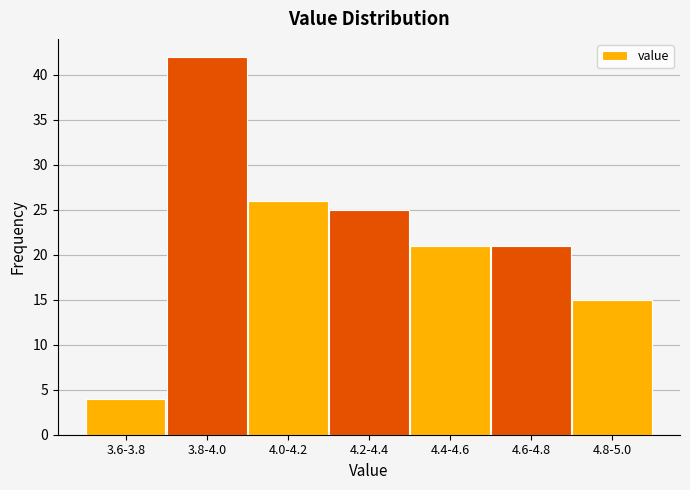

Reading left to right, transcribe all the data shown in this chart.

3.6-3.8=4	3.8-4.0=42	4.0-4.2=26	4.2-4.4=25	4.4-4.6=21	4.6-4.8=21	4.8-5.0=15